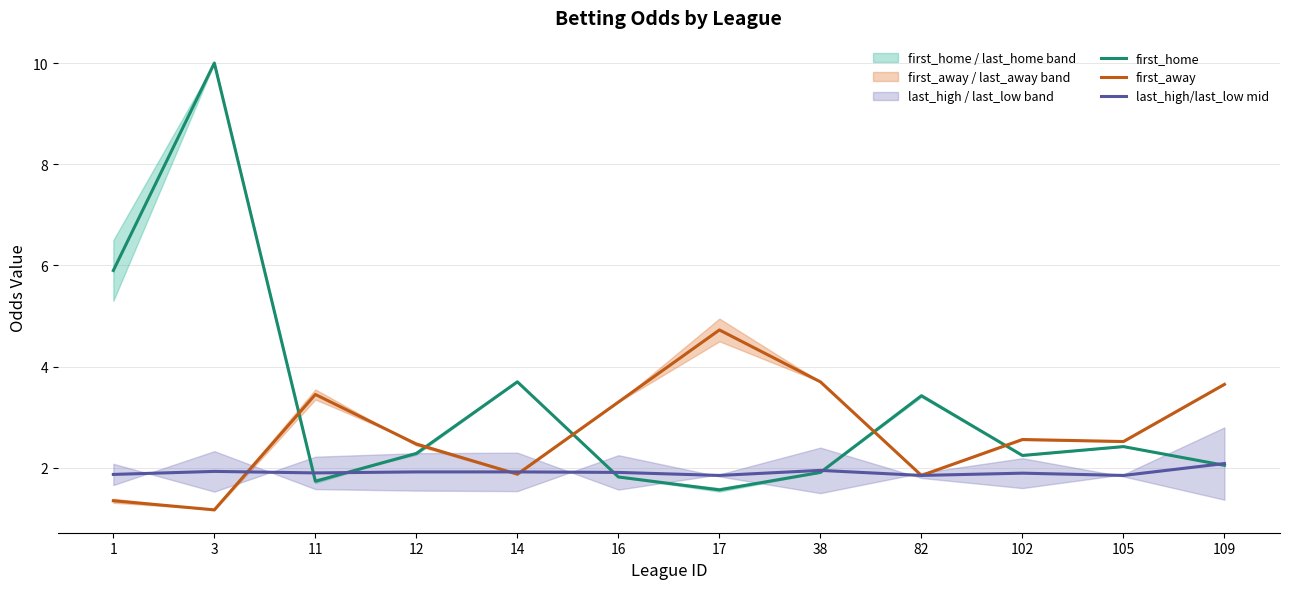

How many series are shown in this chart?

3